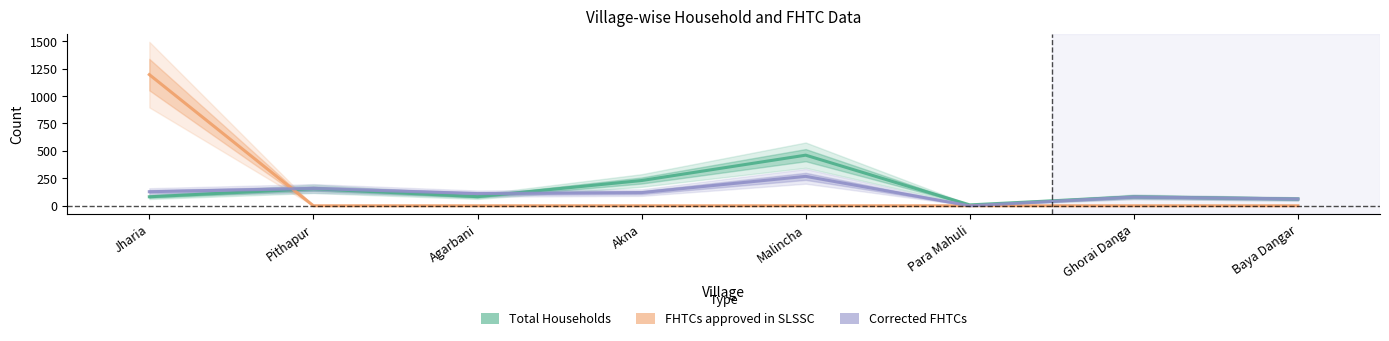

True or false: Total Households and Corrected FHTCs intersect in this chart.

True